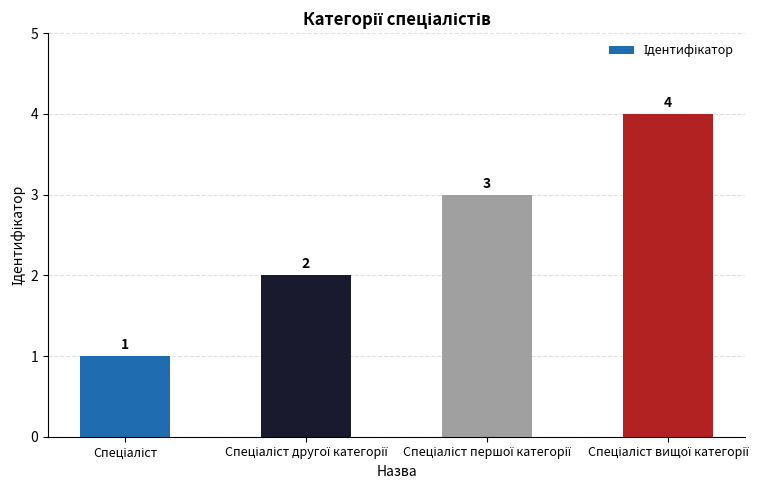

What is the minimum value shown in the chart?

1